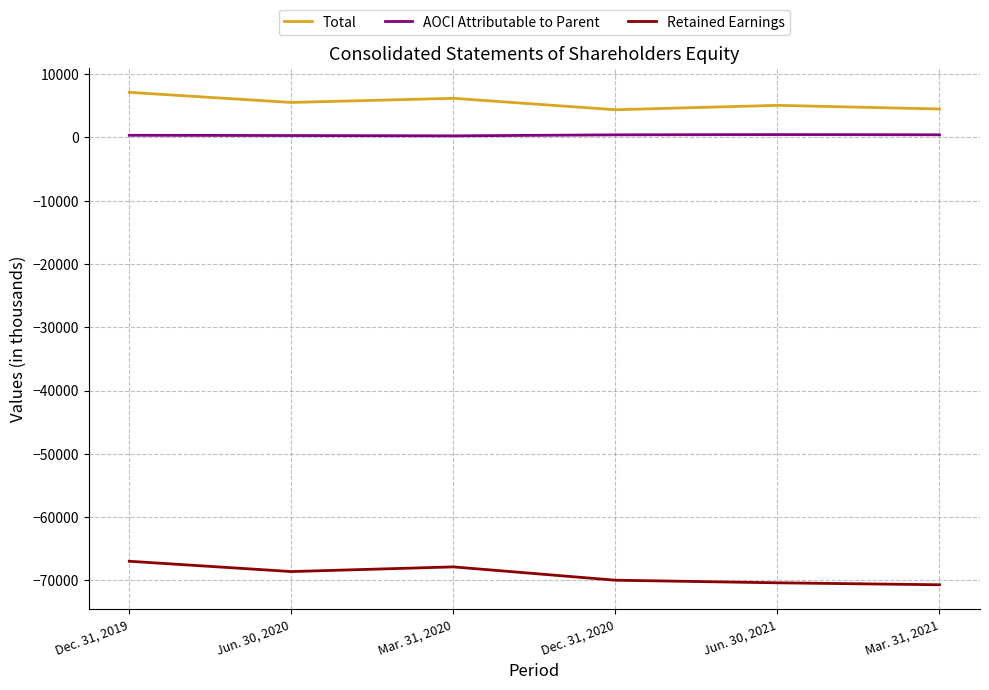

What is the sum of the Retained Earnings values at Dec. 31, 2020 and Jun. 30, 2021?

-140380